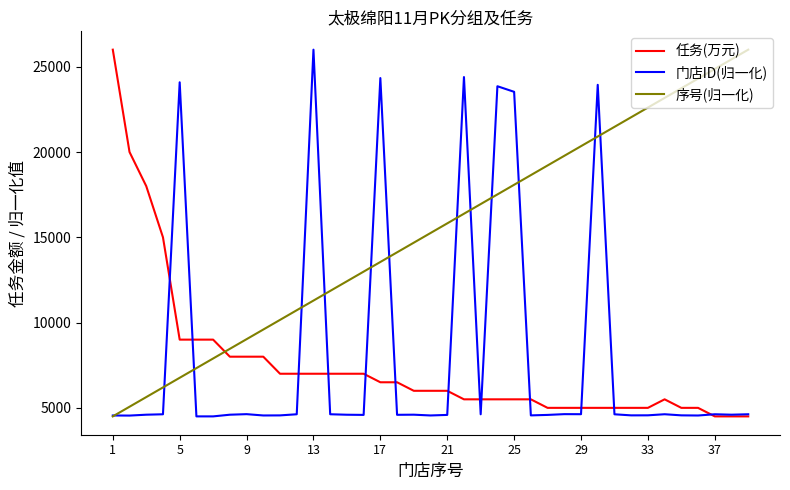

How many times do 序号(归一化) and 任务(万元) cross each other?

1